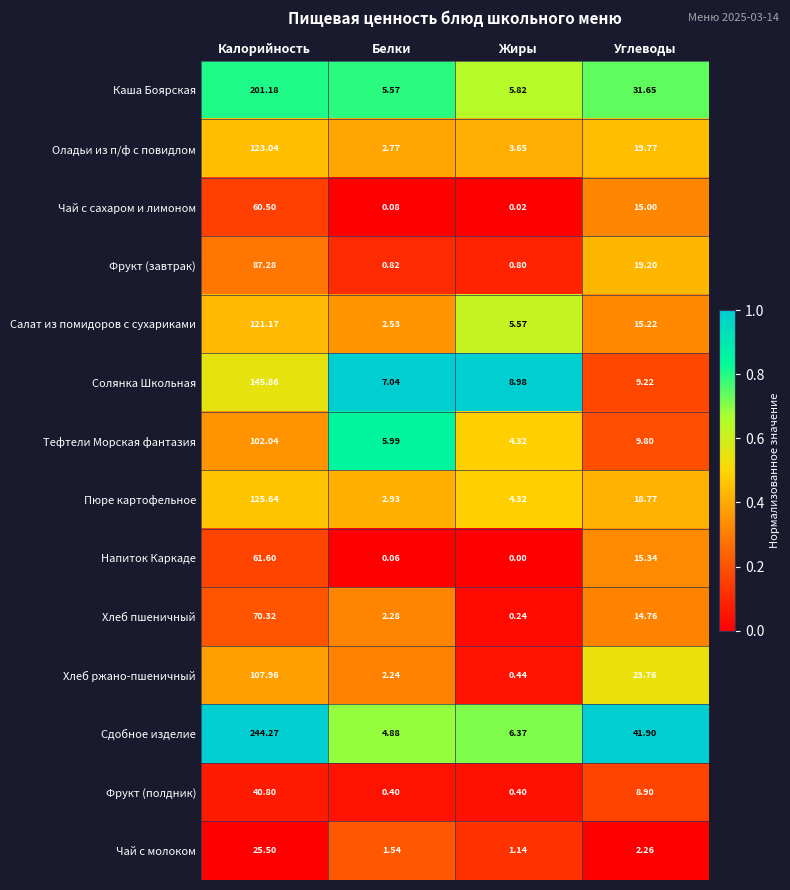

At which label does Хлеб ржано-пшеничный first exceed 23?

Калорийность